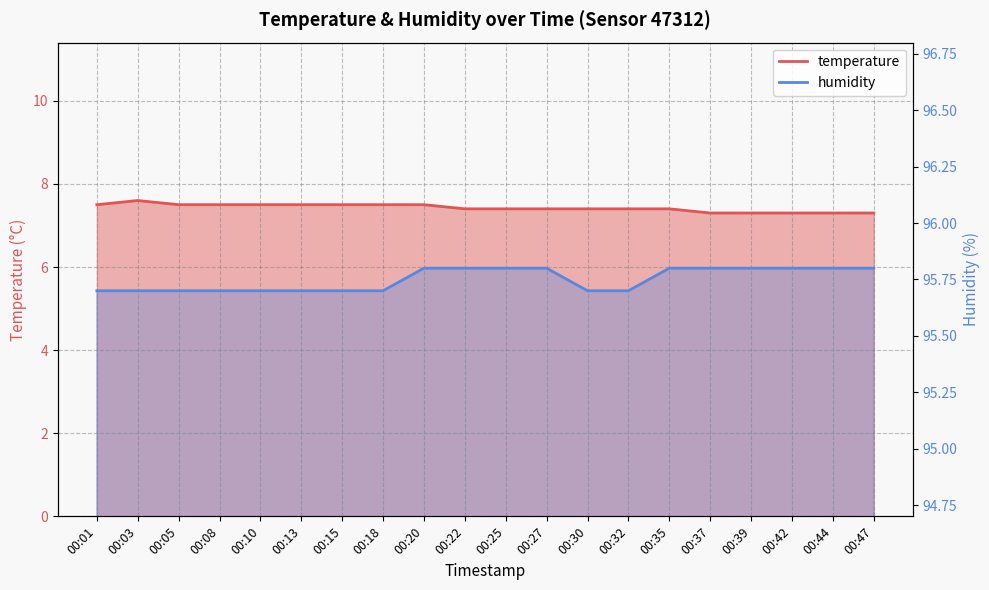

Count the number of categories in the chart.

20